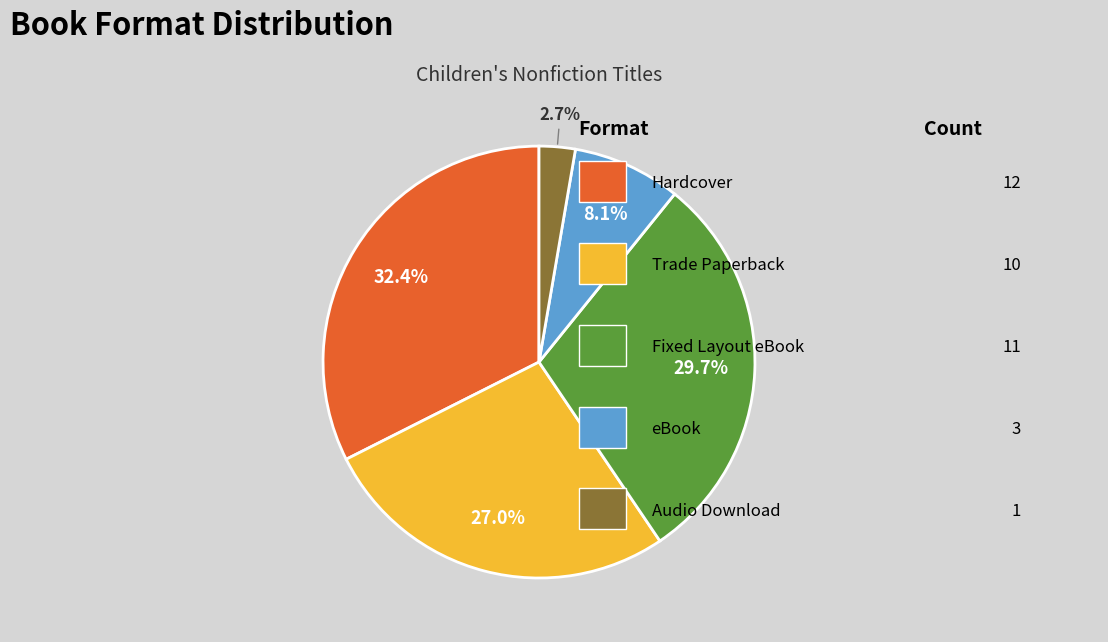

How many slices are in this pie chart?

5